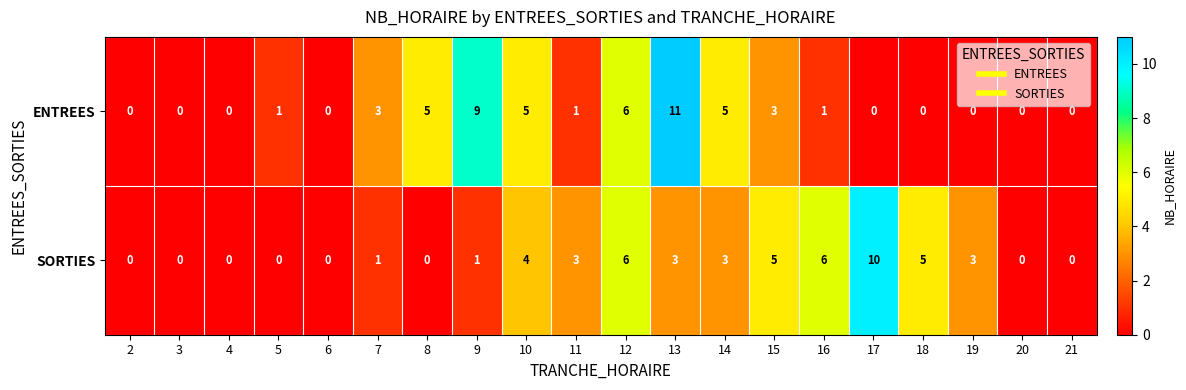

Count the number of categories in the chart.

20